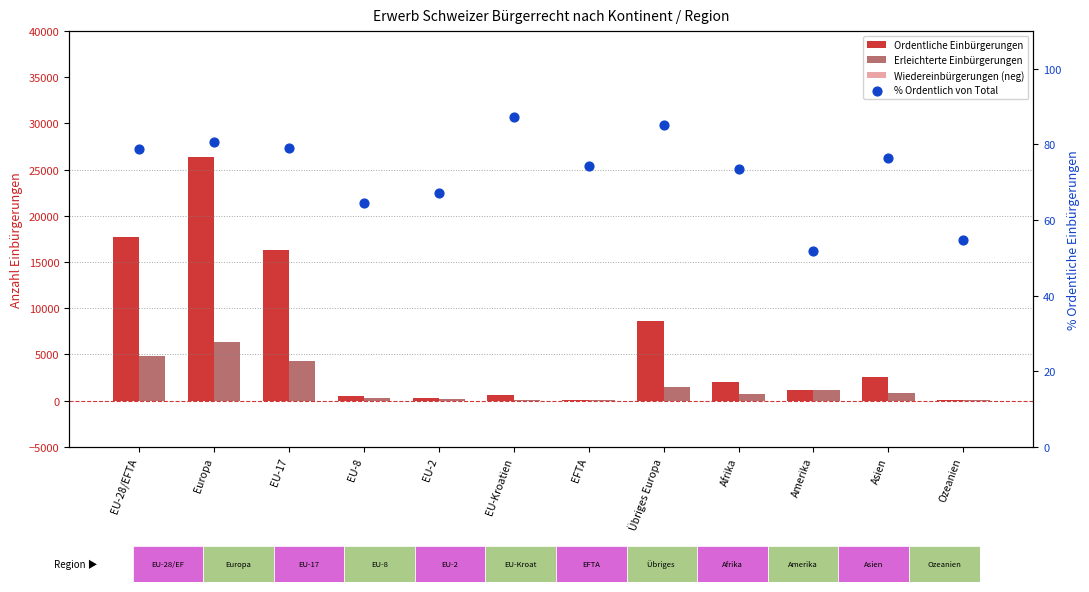

Which series has the largest total across all categories?

Ordentliche Einbürgerungen